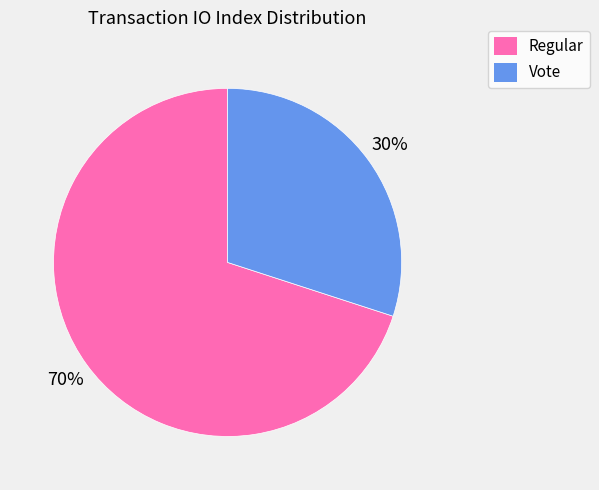

To the nearest percent, what is the difference between the largest and smallest slice percentages?

40%